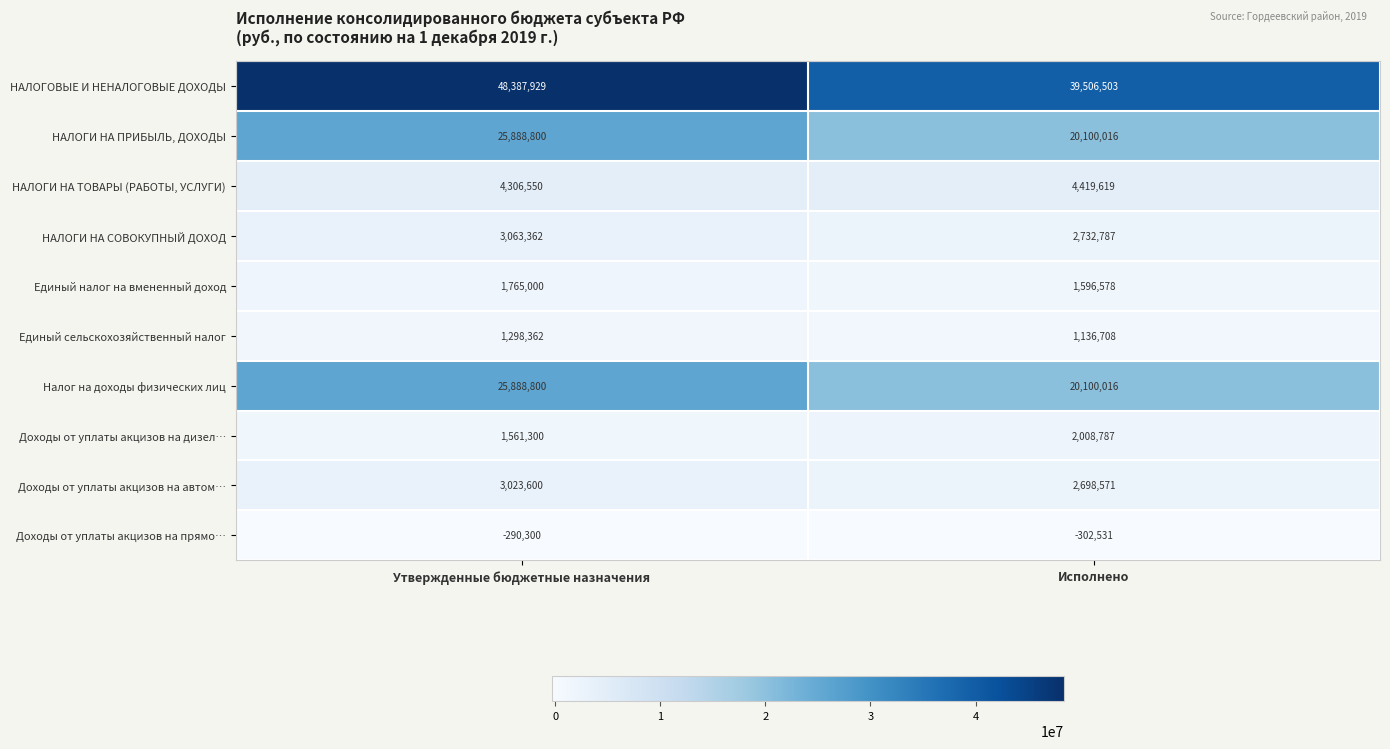

Between Утвержденные бюджетные назначения and Исполнено, which series saw the biggest shift?

НАЛОГОВЫЕ И НЕНАЛОГОВЫЕ ДОХОДЫ